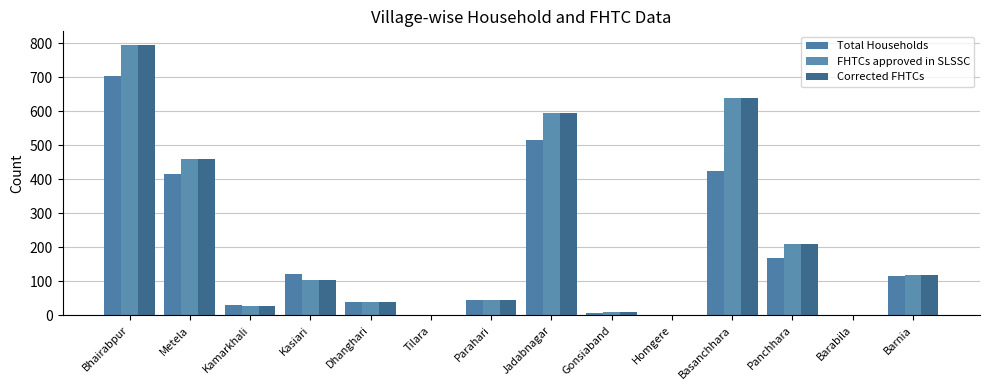

At which category is the sum across all series the highest?

Bhairabpur